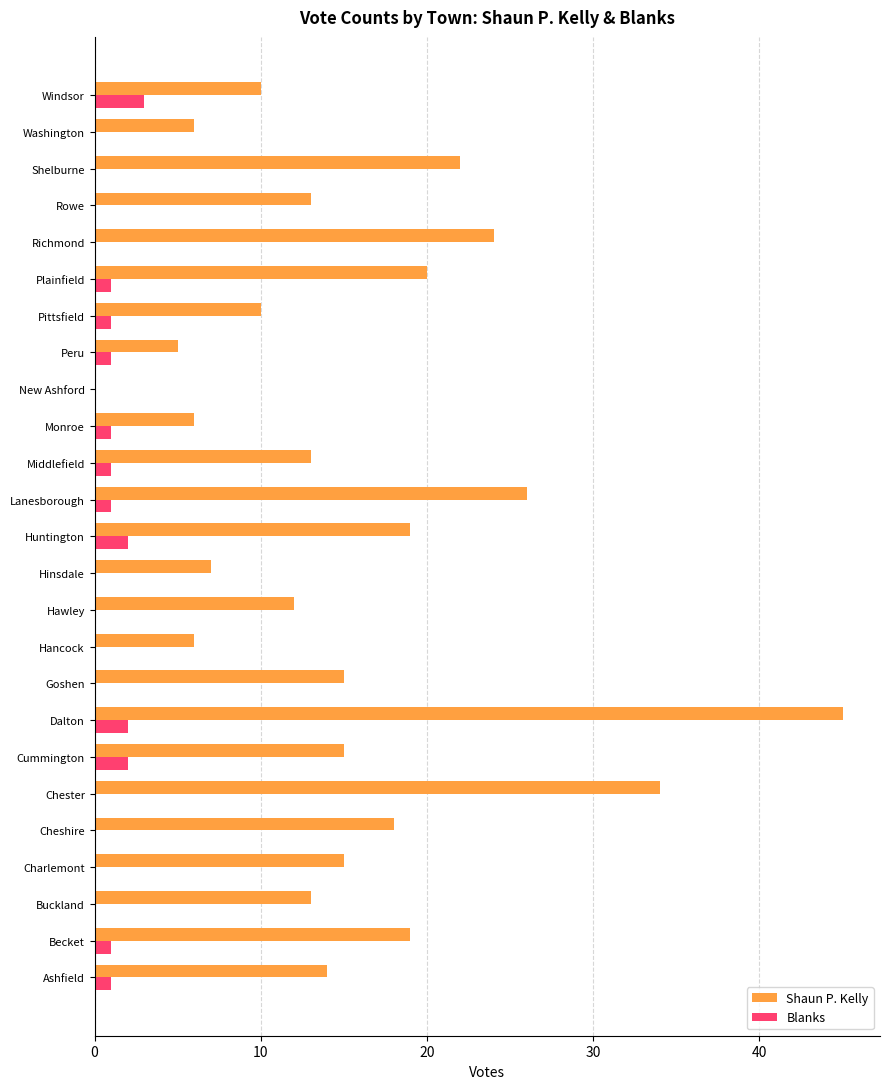

What are all the series names shown in the legend?

Shaun P. Kelly, Blanks